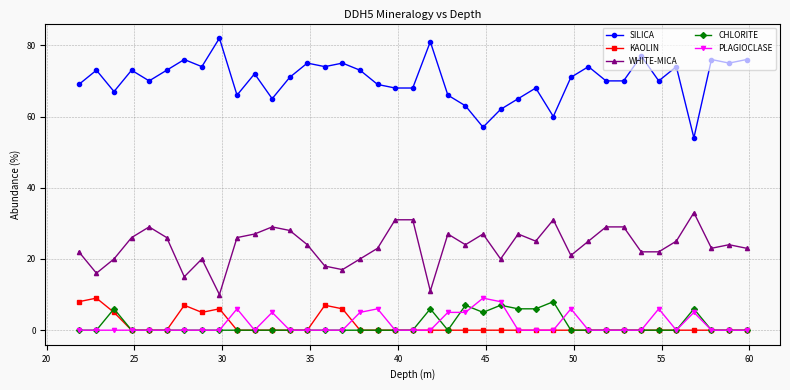

True or false: WHITE-MICA has more than 0 interior local peaks.

True